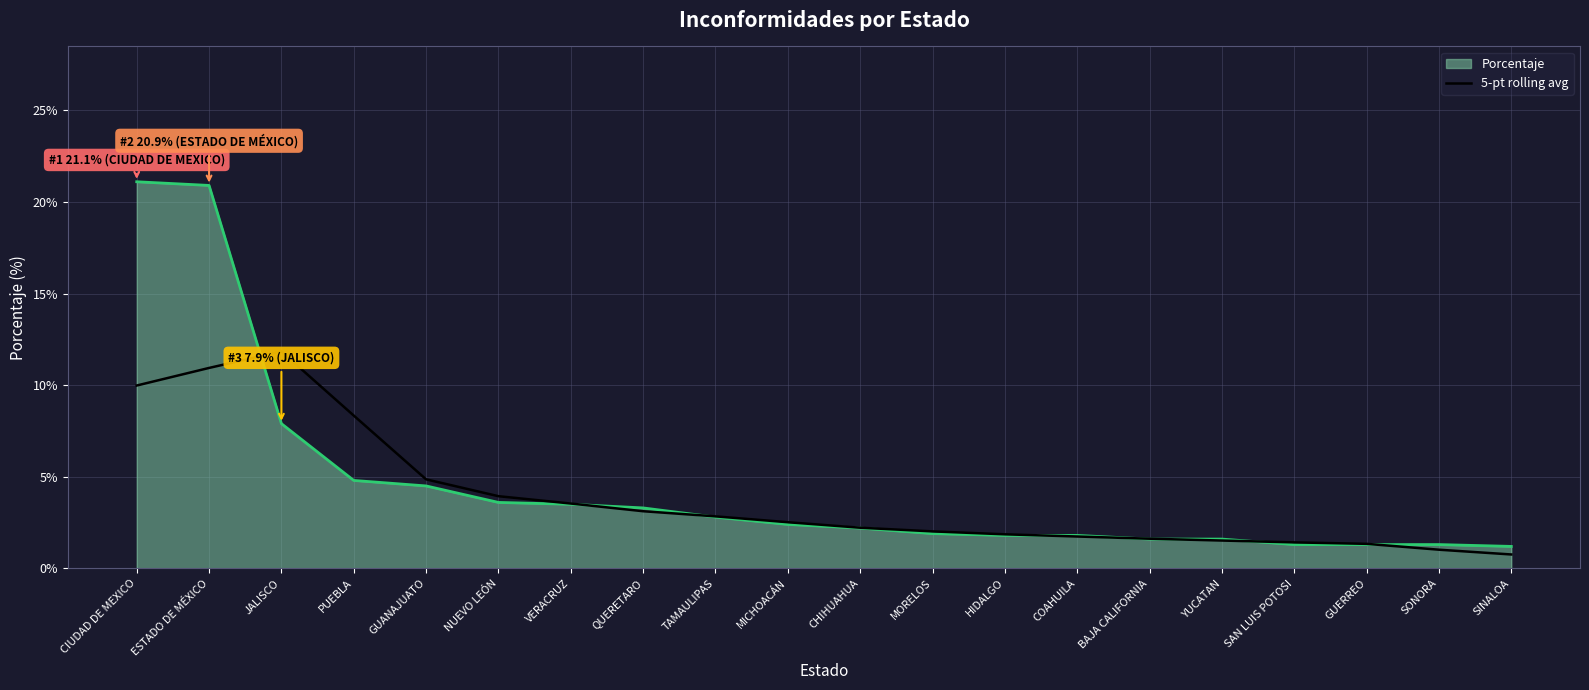

Does the chart have visible grid lines?

Yes